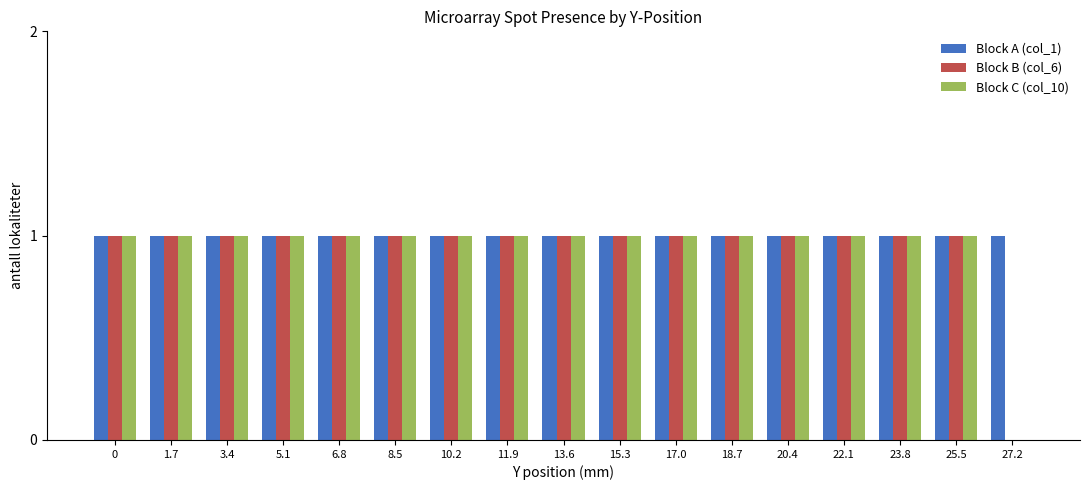

What is the greatest value displayed?

1